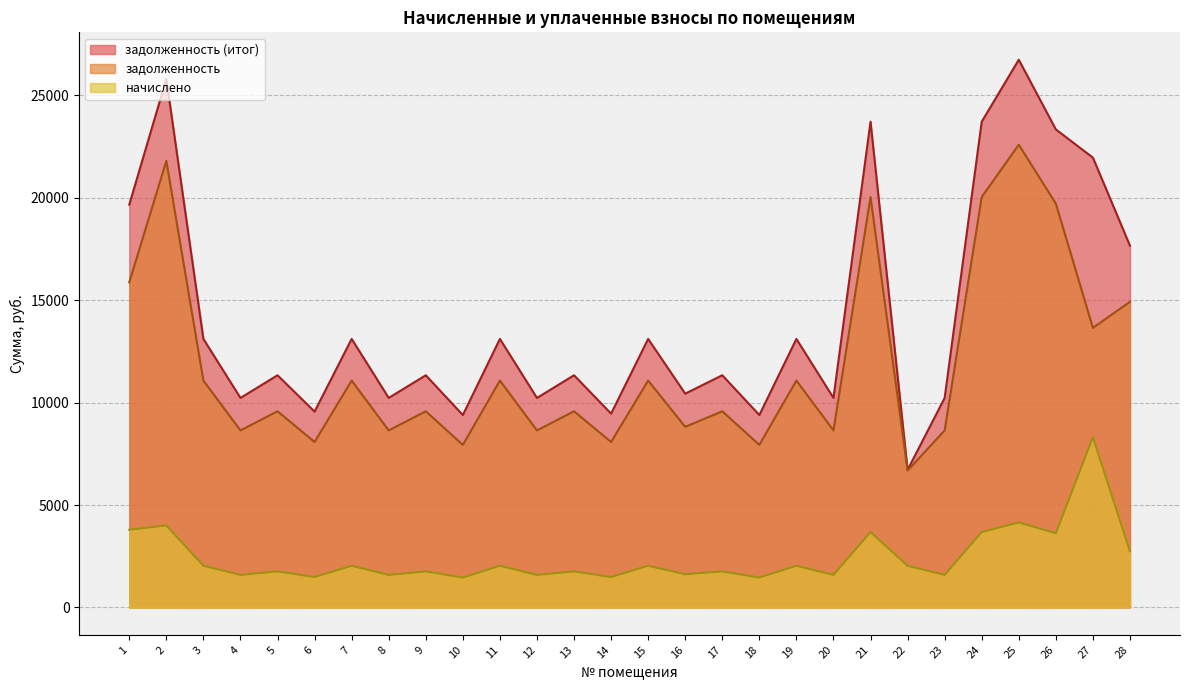

True or false: задолженность and задолженность (итог) intersect in this chart.

False